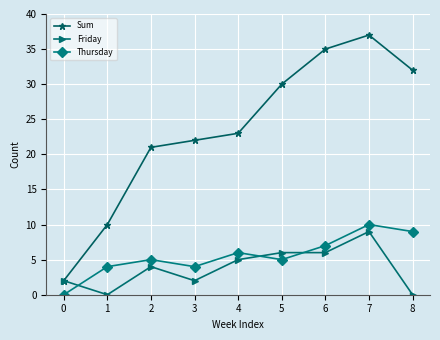

Does the chart display data point markers on the line(s)?

Yes